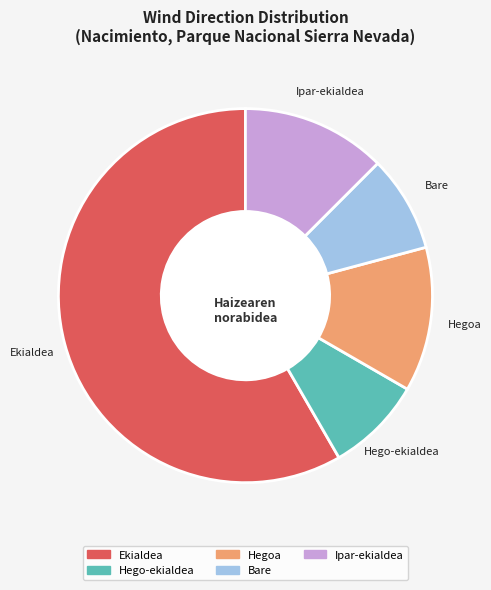

The Bare slice represents 22% of the pie. True or false?

False